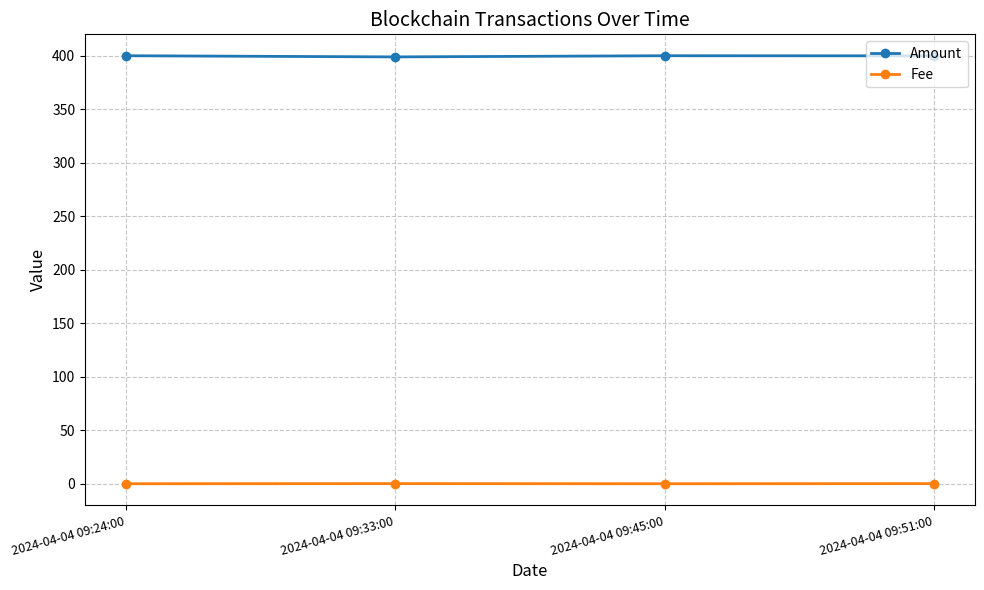

True or false: Amount has more than 2 interior local peaks.

False